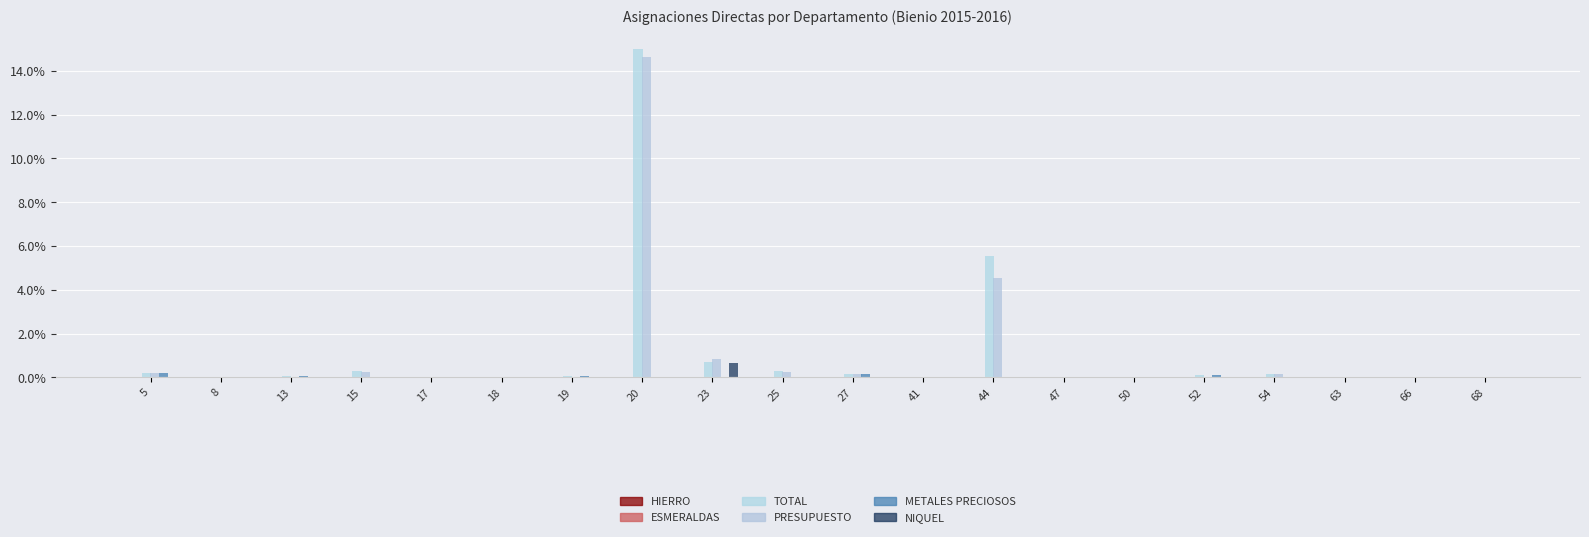

Reading left to right, list all the values displayed in this chart.

HIERRO: 0.0	0.0	0.0	0.0	0.0	0.0	0.0	0.0	0.0	0.0	0.0	0.0	0.0	0.0	0.0	0.0	0.0	0.0	0.0	0.0
ESMERALDAS: 0.0	0.0	0.0	0.0	0.0	0.0	0.0	0.0	0.0	0.0	0.0	0.0	0.0	0.0	0.0	0.0	0.0	0.0	0.0	0.0
TOTAL: 0.2	0.0	0.0	0.3	0.0	0.0	0.1	15.0	0.7	0.3	0.2	0.0	5.5	0.0	0.0	0.1	0.2	0.0	0.0	0.0
PRESUPUESTO: 0.2	0.0	0.0	0.3	0.0	0.0	0.0	14.7	0.9	0.3	0.1	0.0	4.6	0.0	0.0	0.0	0.2	0.0	0.0	0.0
METALES PRECIOSOS: 0.2	0.0	0.0	0.0	0.0	0.0	0.0	0.0	0.0	0.0	0.2	0.0	0.0	0.0	0.0	0.1	0.0	0.0	0.0	0.0
NIQUEL: 0.0	0.0	0.0	0.0	0.0	0.0	0.0	0.0	0.7	0.0	0.0	0.0	0.0	0.0	0.0	0.0	0.0	0.0	0.0	0.0